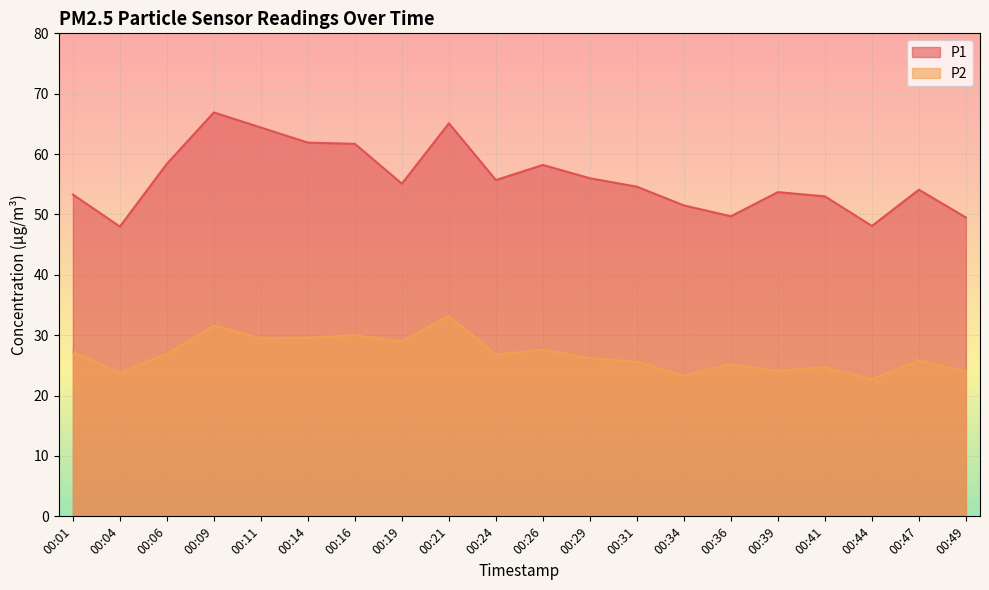

What is the value of the P2 point at the 18th from the left?

22.7